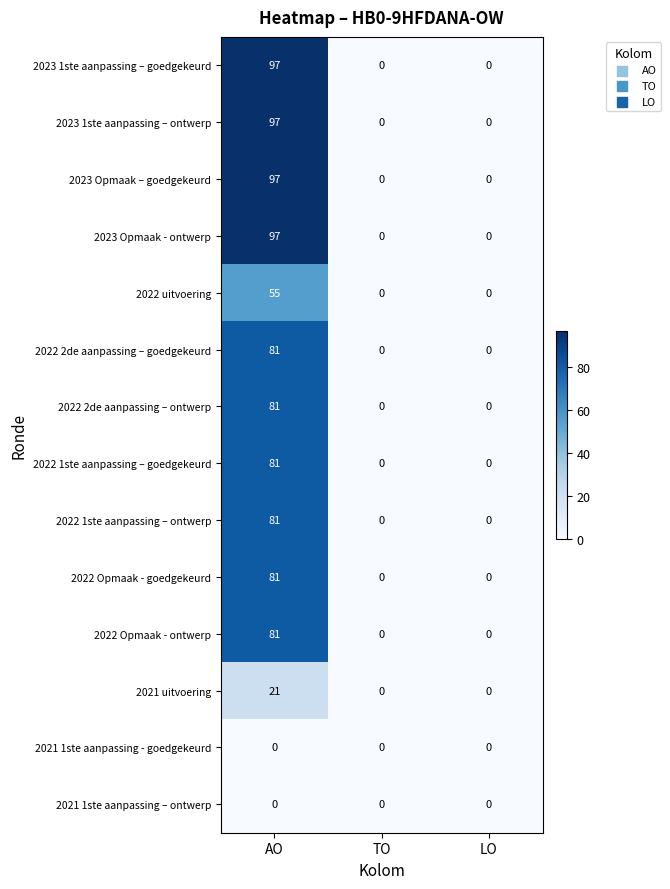

Which category has the highest value in the 2022 Opmaak - goedgekeurd series?

AO